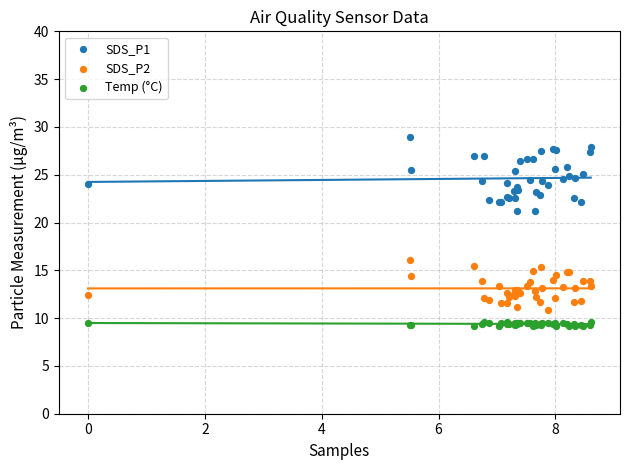

What are all the series names shown in the legend?

SDS_P1, SDS_P2, Temp (°C)